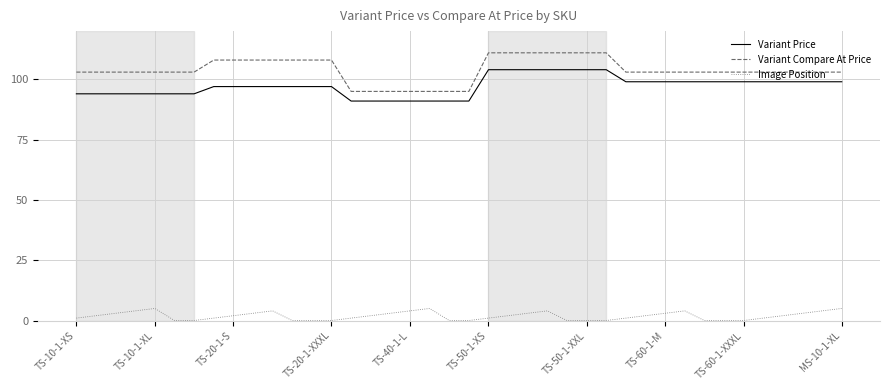

How many lines are shown in the chart?

3